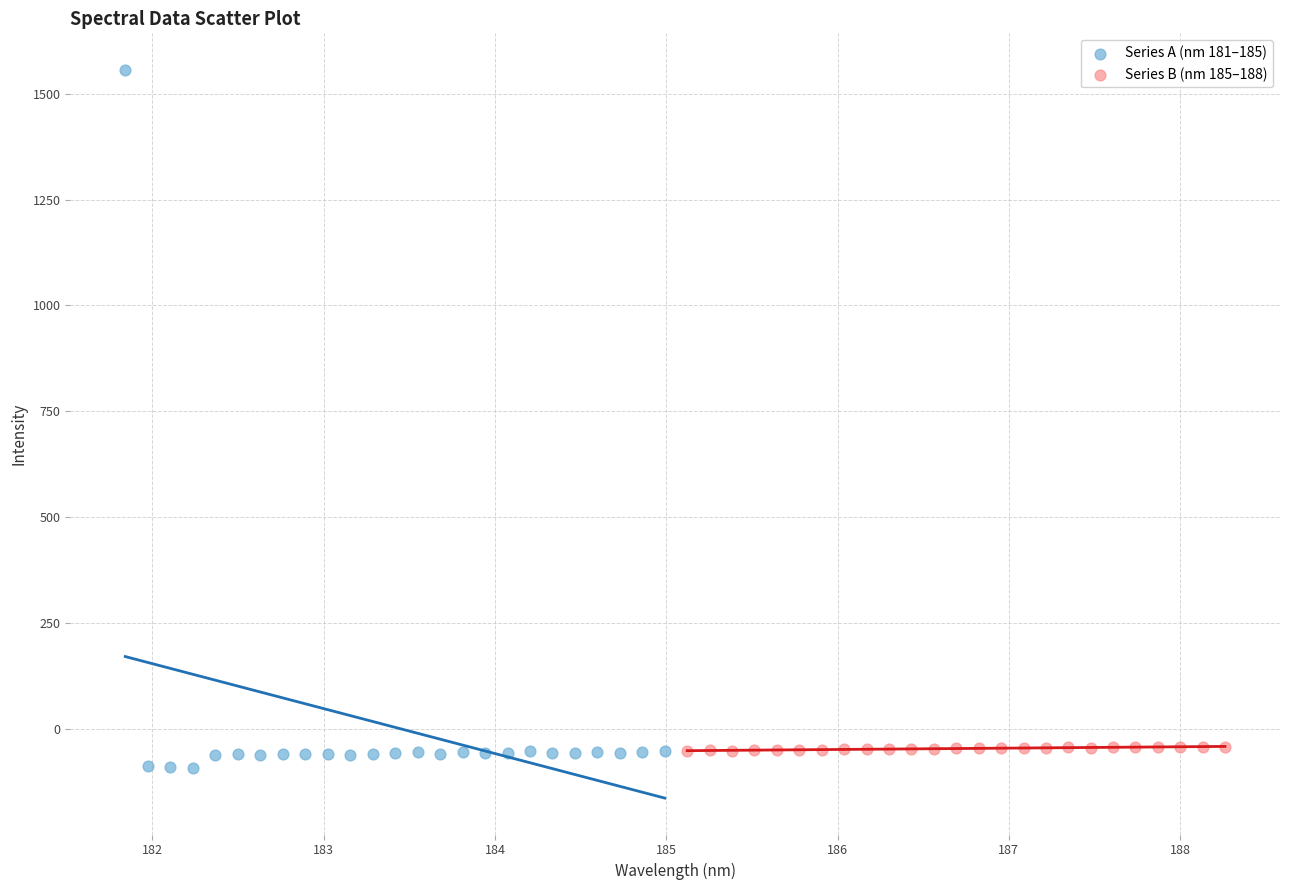

Which series contains the highest Y value?

Series A (nm 181–185)